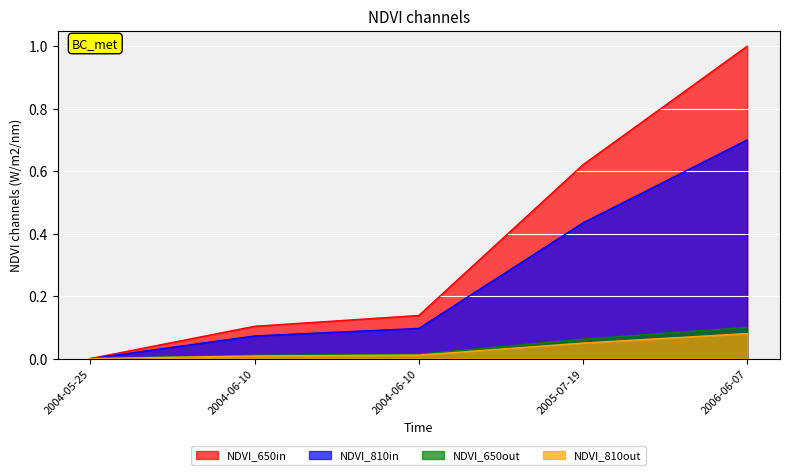

Does the chart display data point markers on the line(s)?

No